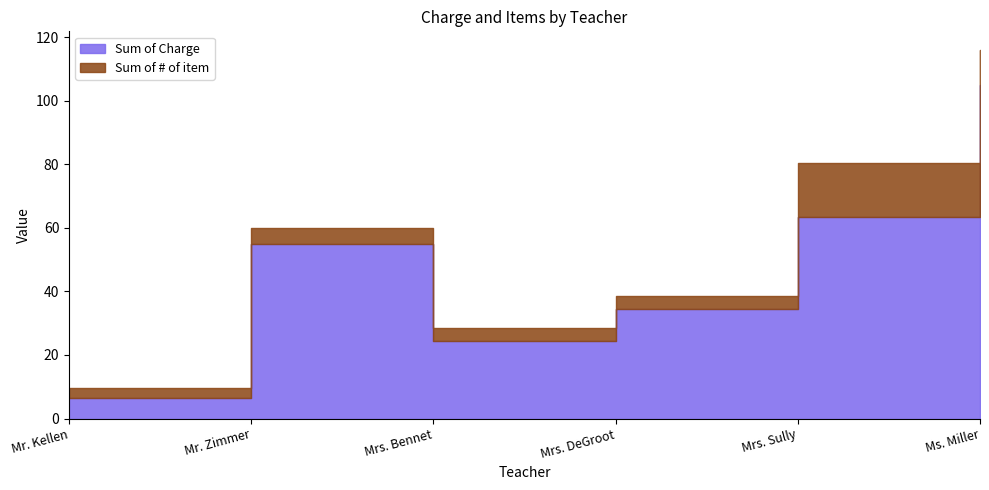

At which label is Sum of Charge closest to 55?

Mr. Zimmer